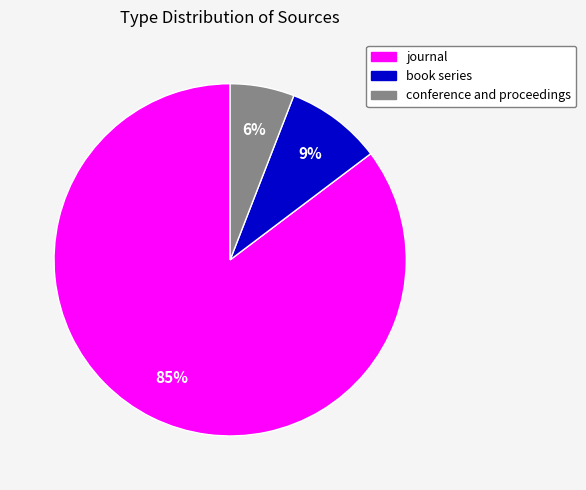

Which slice is the largest?

journal